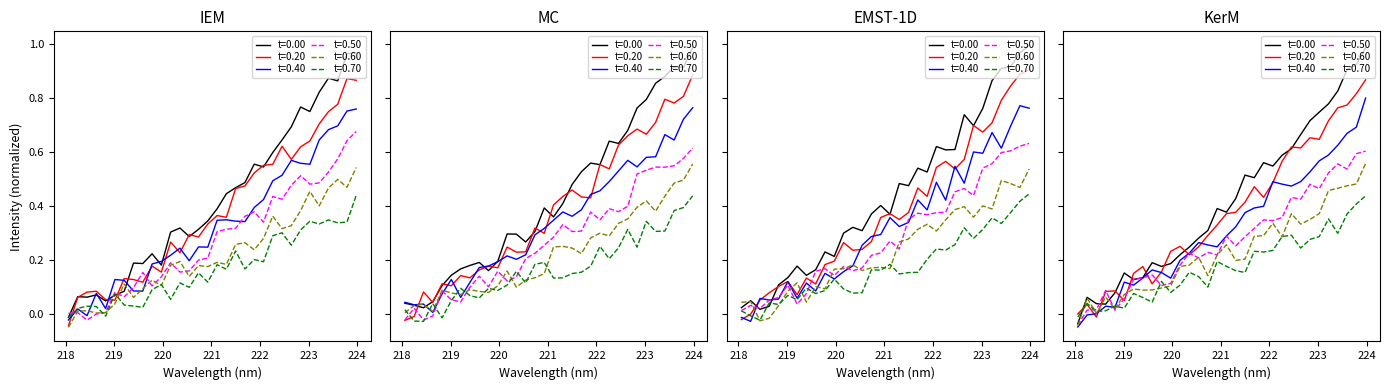

Read the value at 219.7801.

0.2